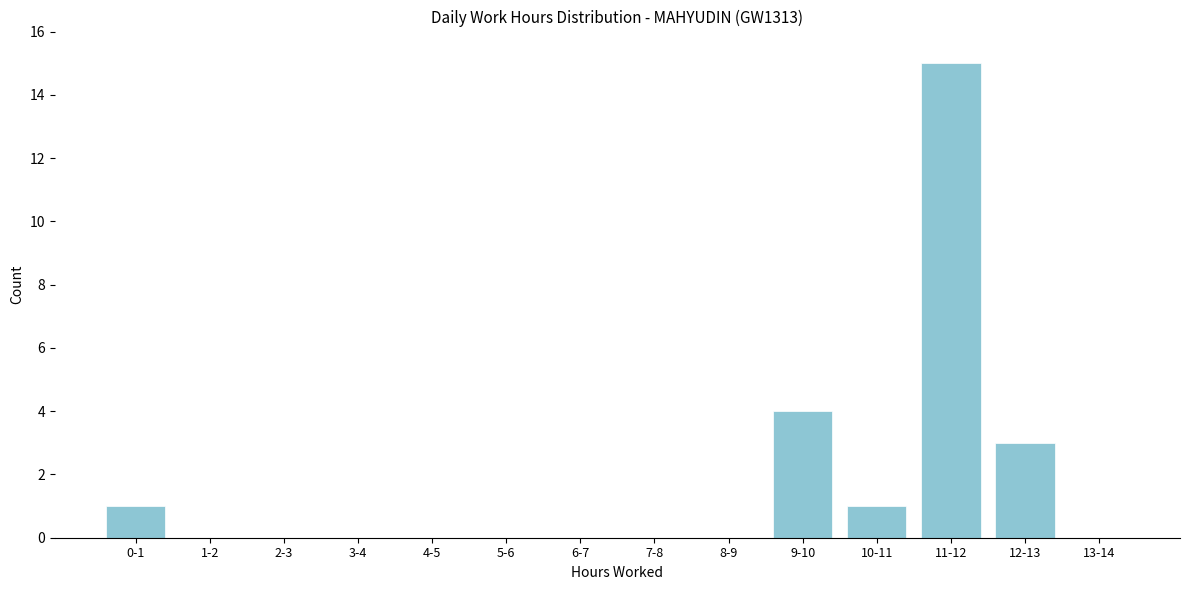

Reading left to right, transcribe all the data shown in this chart.

0-1=1	1-2=0	2-3=0	3-4=0	4-5=0	5-6=0	6-7=0	7-8=0	8-9=0	9-10=4	10-11=1	11-12=15	12-13=3	13-14=0